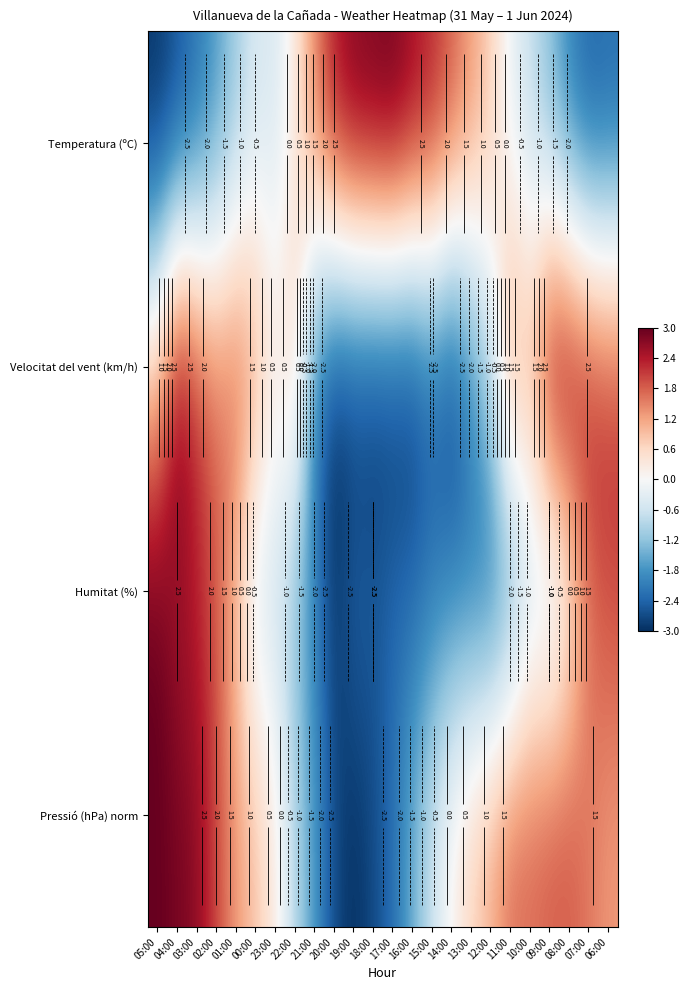

What is the greatest value displayed?

3.0